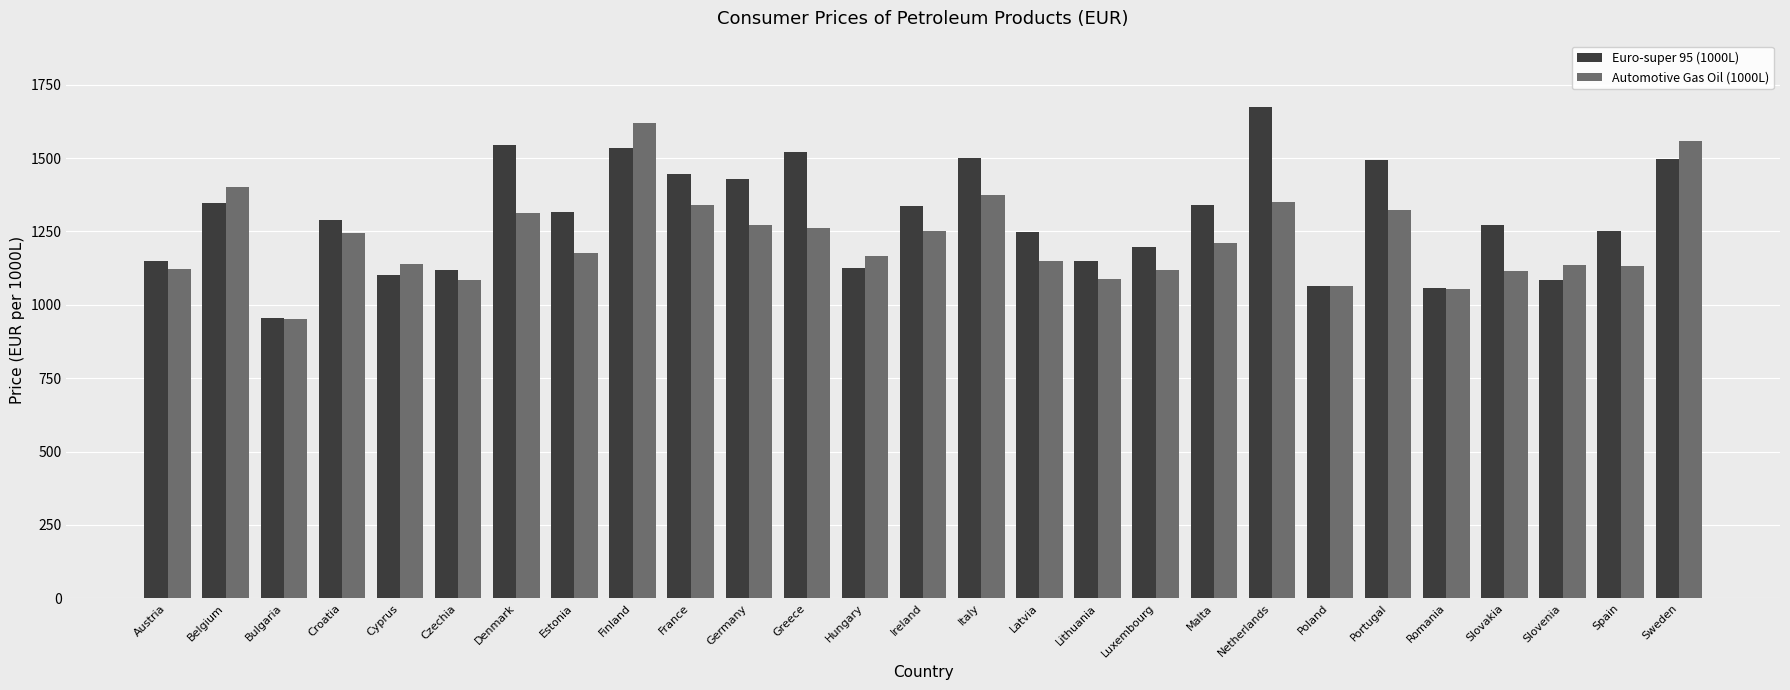

What is the minimum value for Automotive Gas Oil (1000L)?

951.5